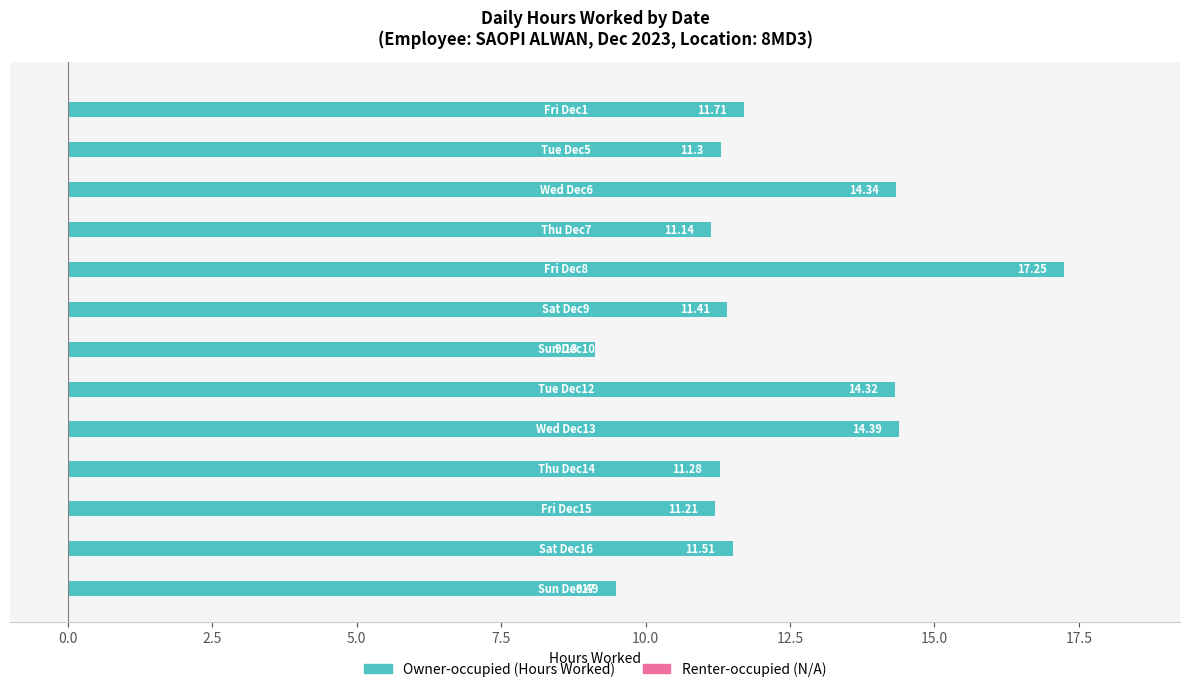

What is the difference between the second highest and minimum values?

5.3